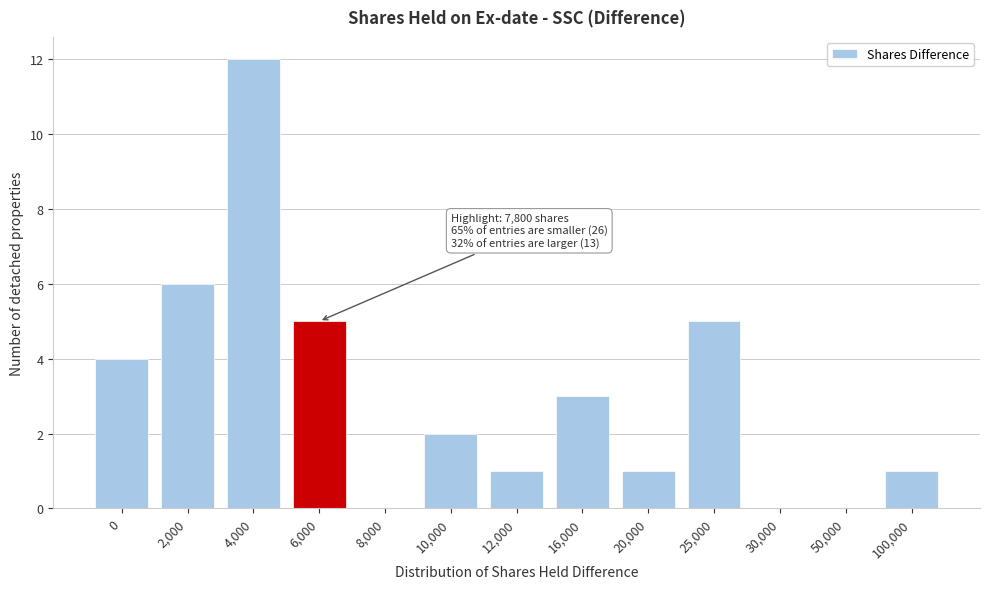

Reading left to right, what are all the values shown in this chart?

0=4	2,000=6	4,000=12	6,000=5	8,000=0	10,000=2	12,000=1	16,000=3	20,000=1	25,000=5	30,000=0	50,000=0	100,000=1